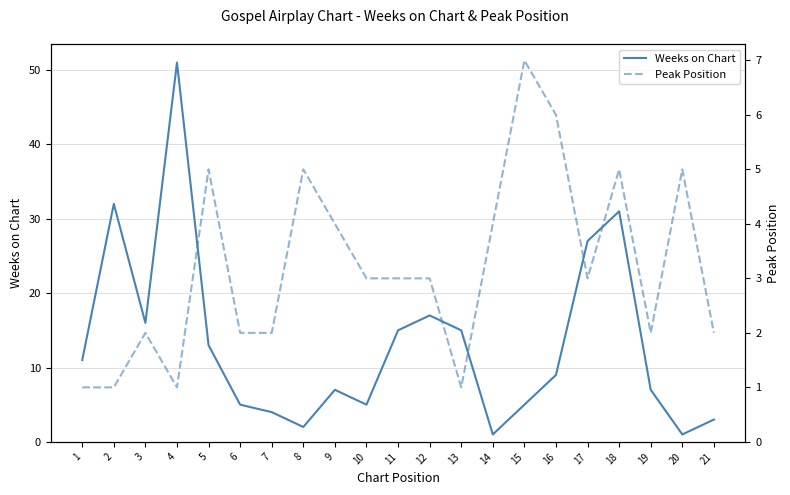

What is the value of the Peak Position point at the 21st from the left?

2